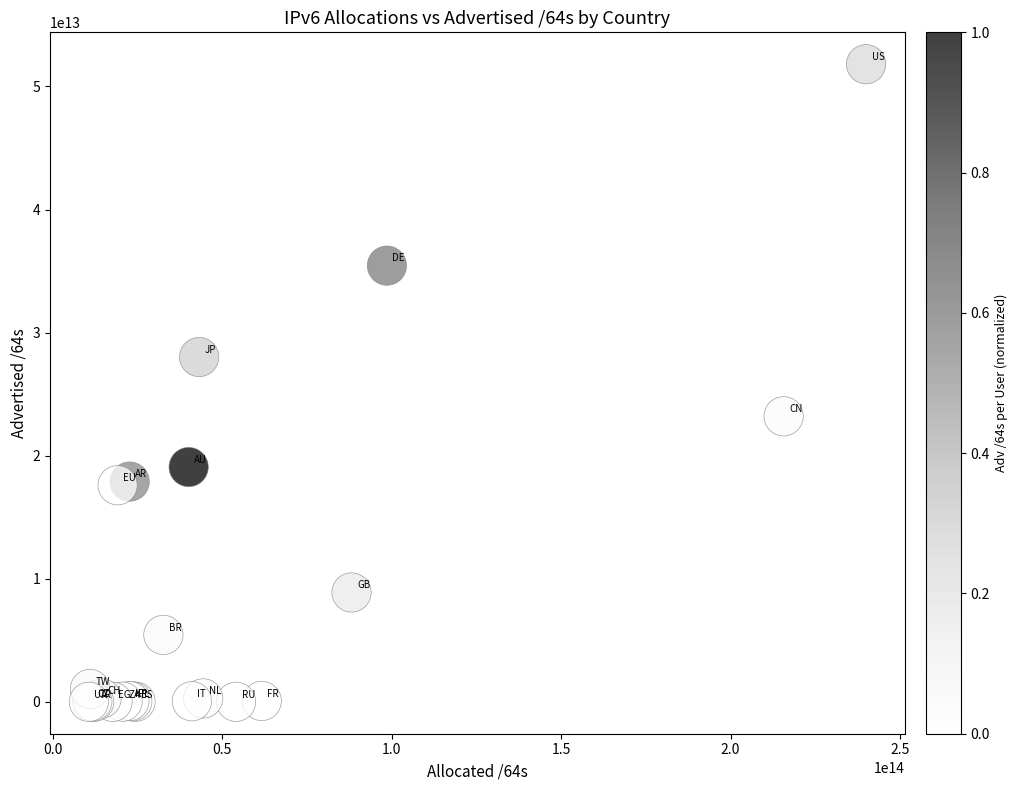

What Y value in the scatter plot is closest to 25903817392128?

28014461976576